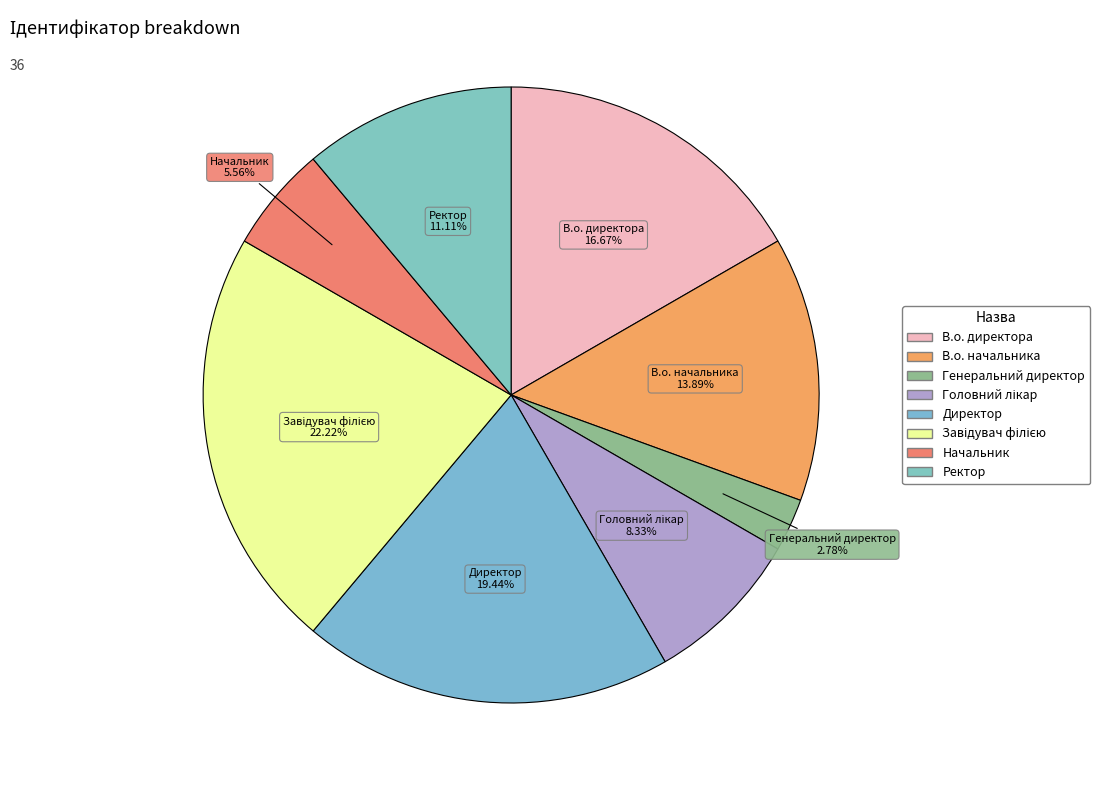

Is it true that Директор is 32% of the pie?

False